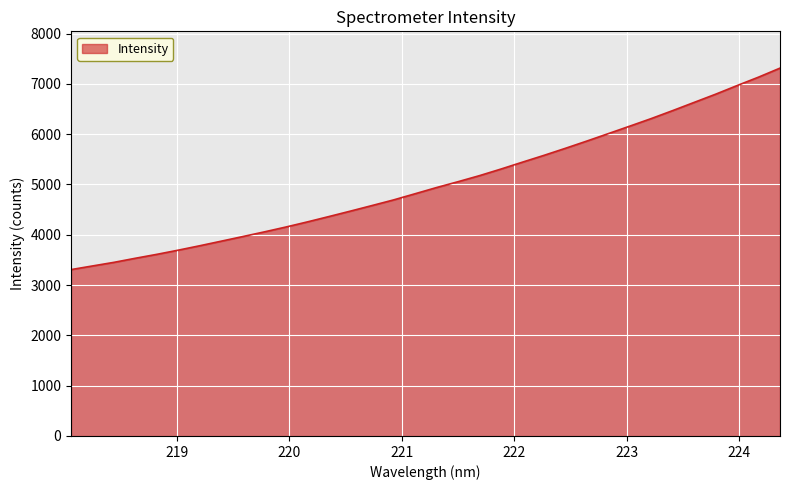

What is the greatest value displayed?

7313.9